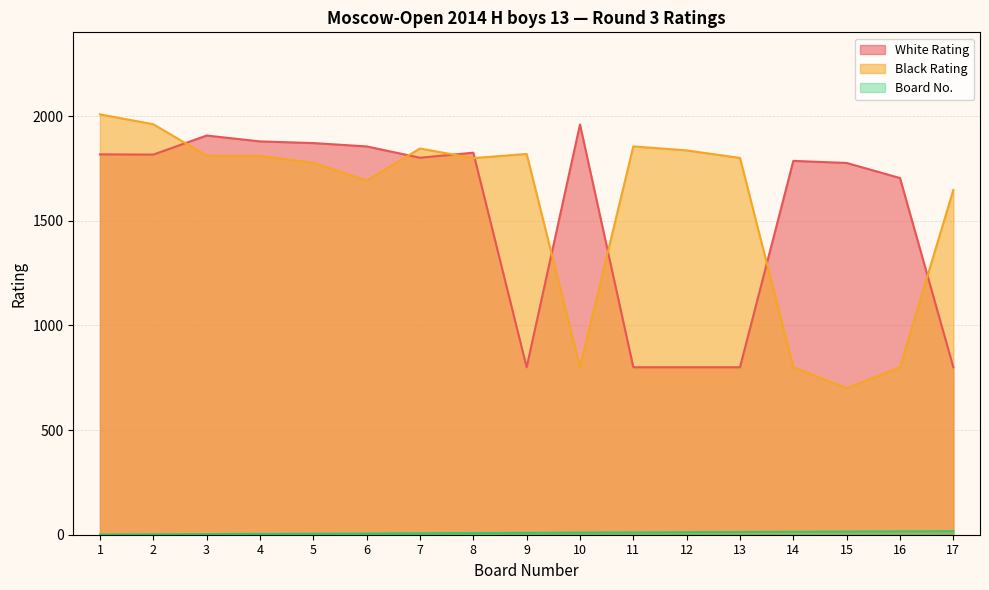

What is the value of the White Rating point at the 8th from the left?

1825